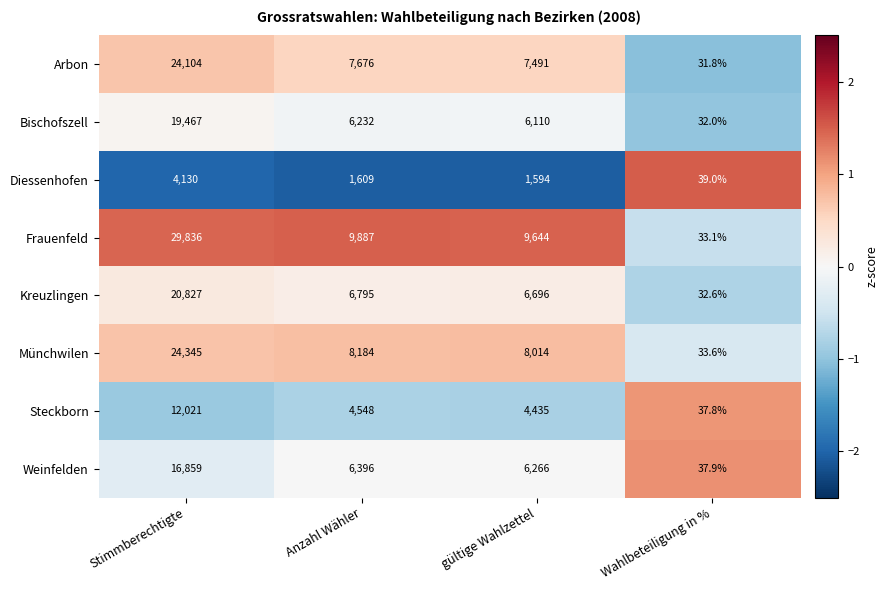

List the labels in order of Kreuzlingen value, largest first.

Stimmberechtigte, Anzahl Wähler, gültige Wahlzettel, Wahlbeteiligung in %